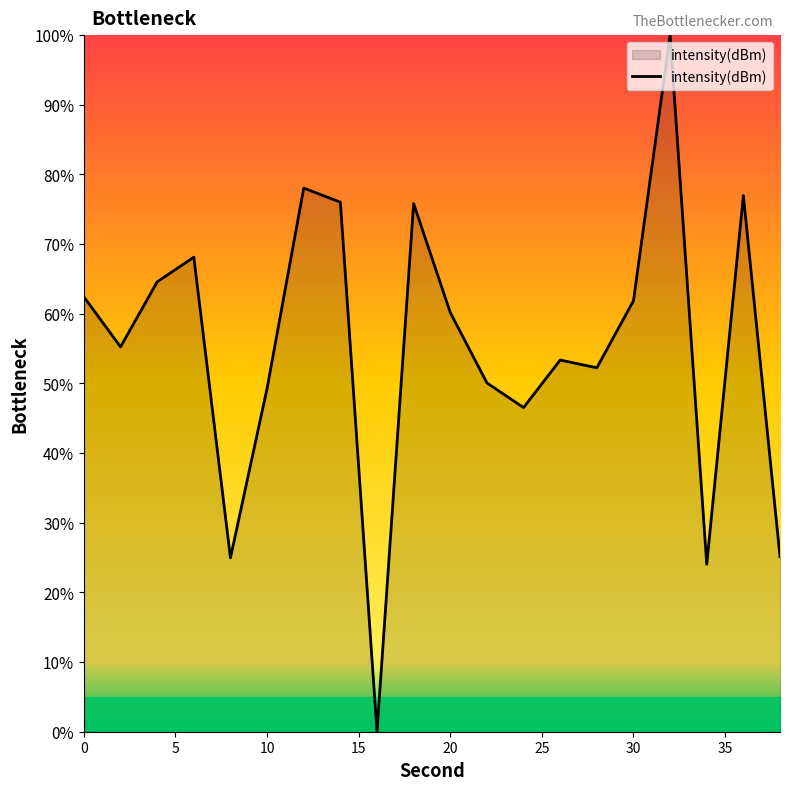

What is the difference between the maximum and minimum values?

100.0